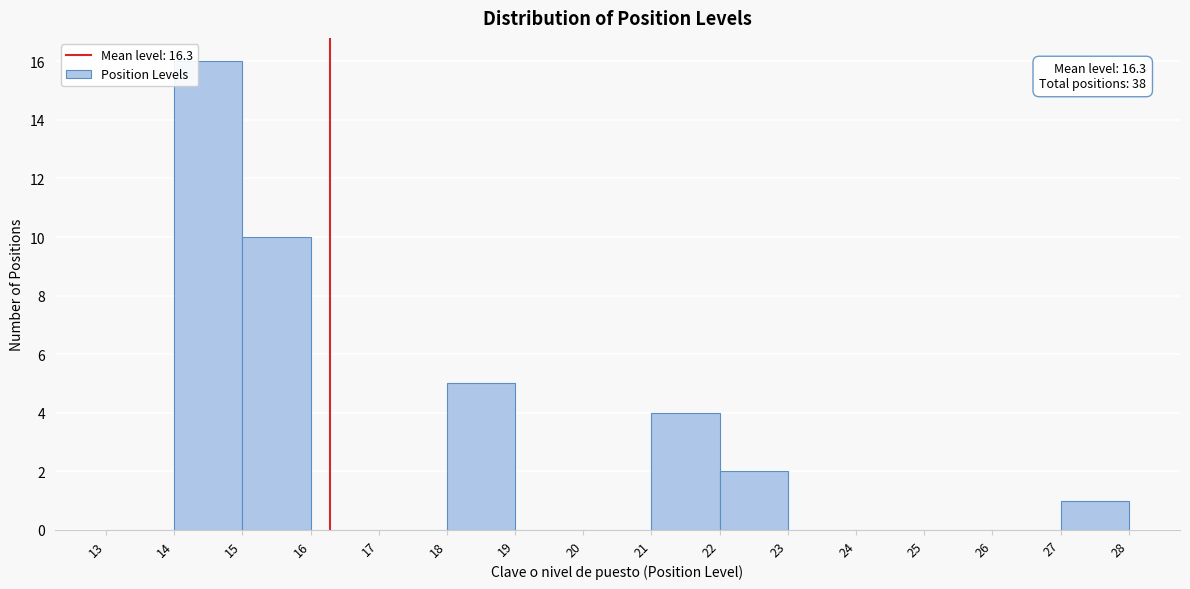

Which range on the x-axis has the tallest bar?

14 to 15